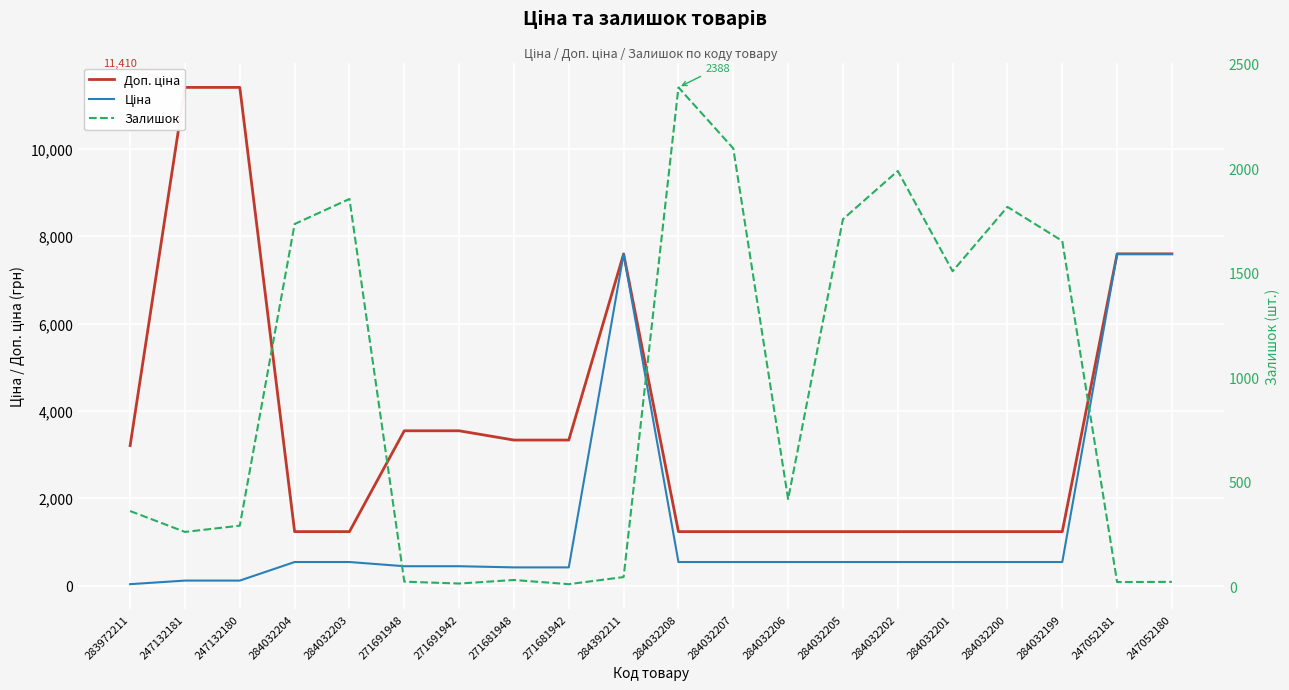

How many lines are shown in the chart?

3